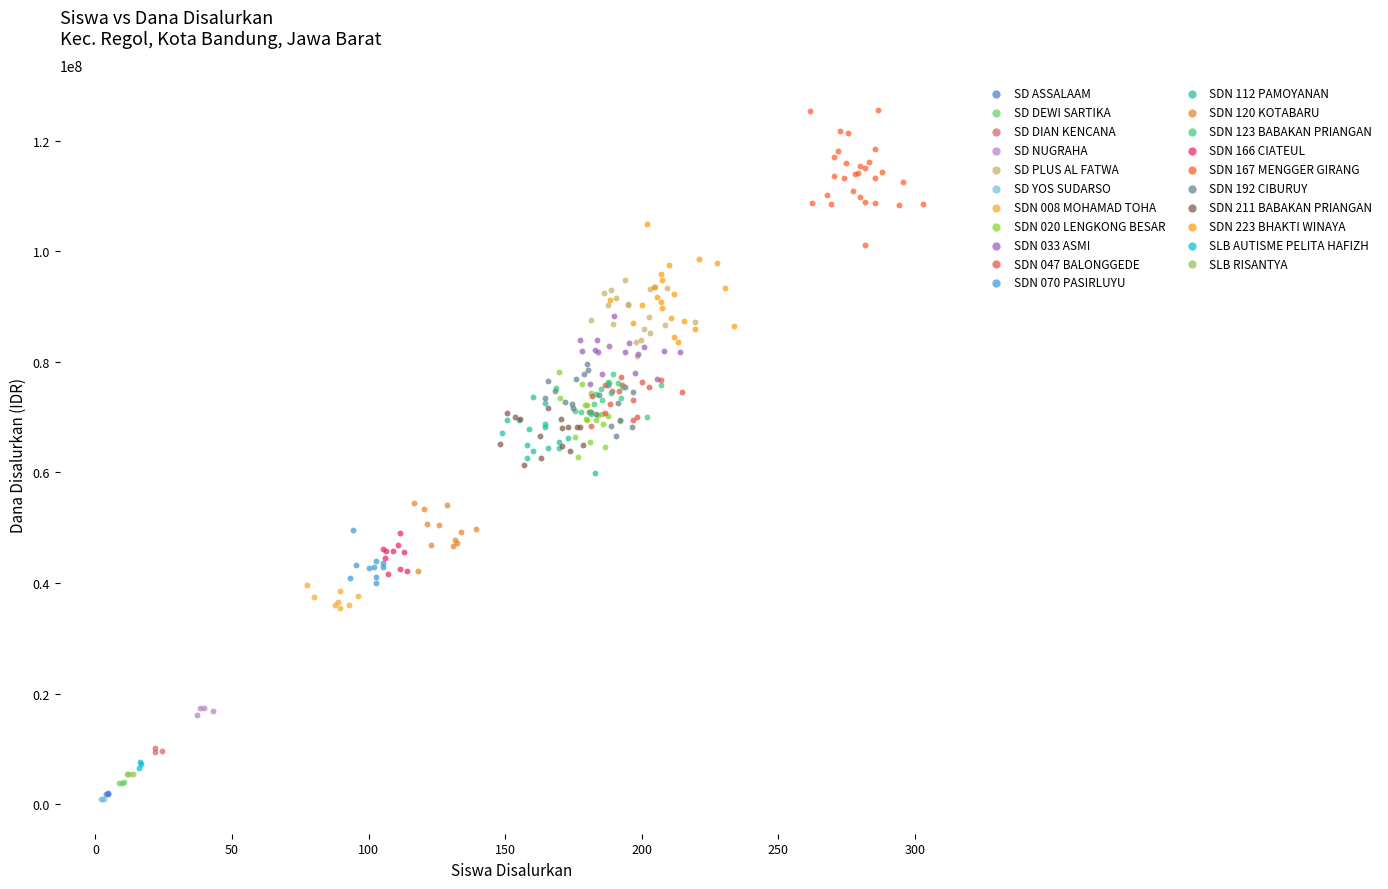

Which series contains the highest Y value?

SDN 167 MENGGER GIRANG